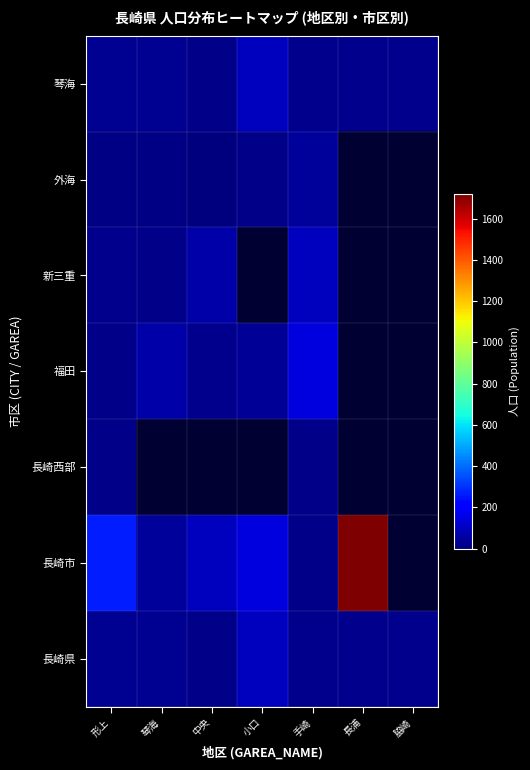

The value of 外海 at 手崎 is 46.0. True or false?

True